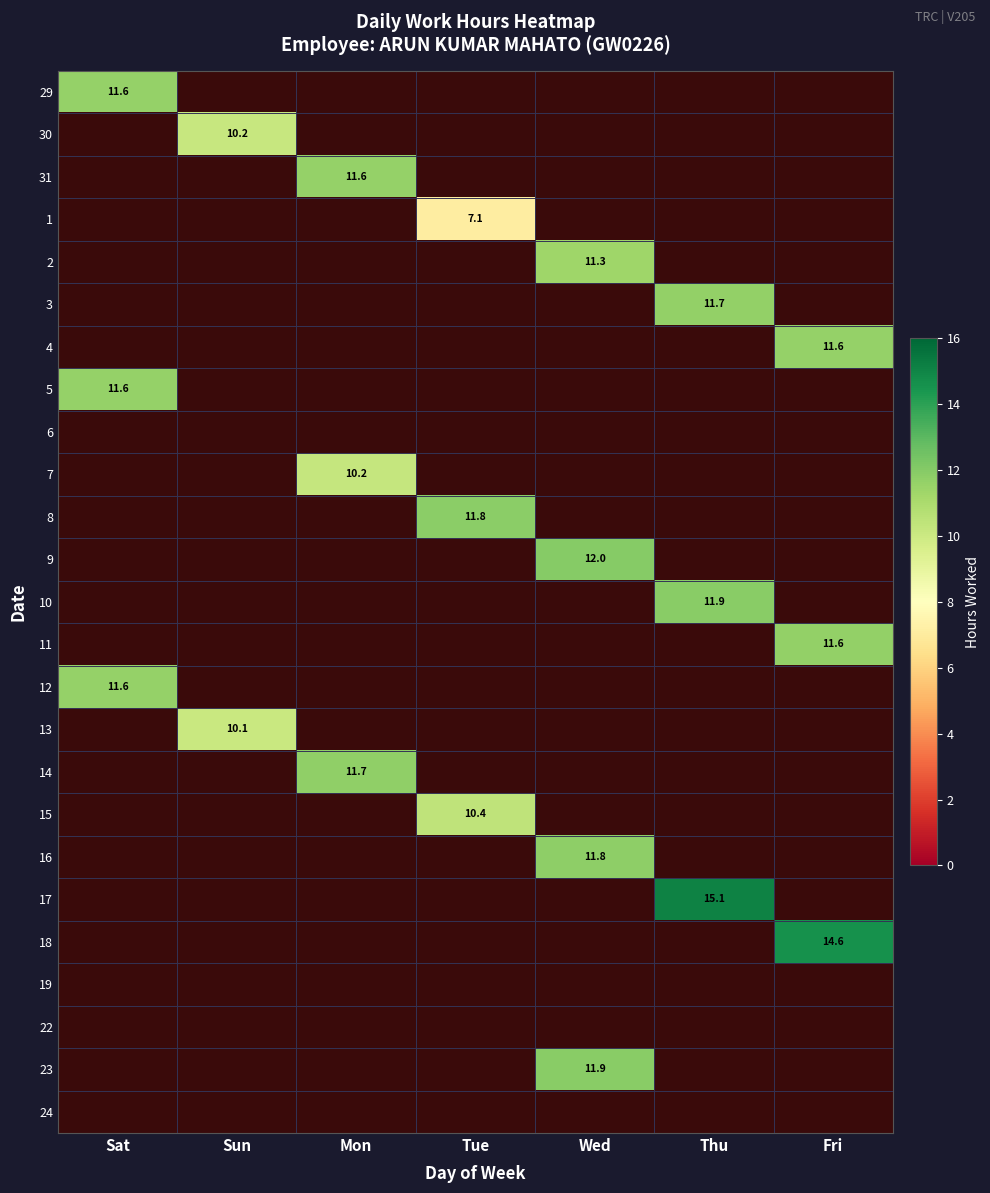

Is the value of 6 at Wed greater than the value of 30 at Sat?

No